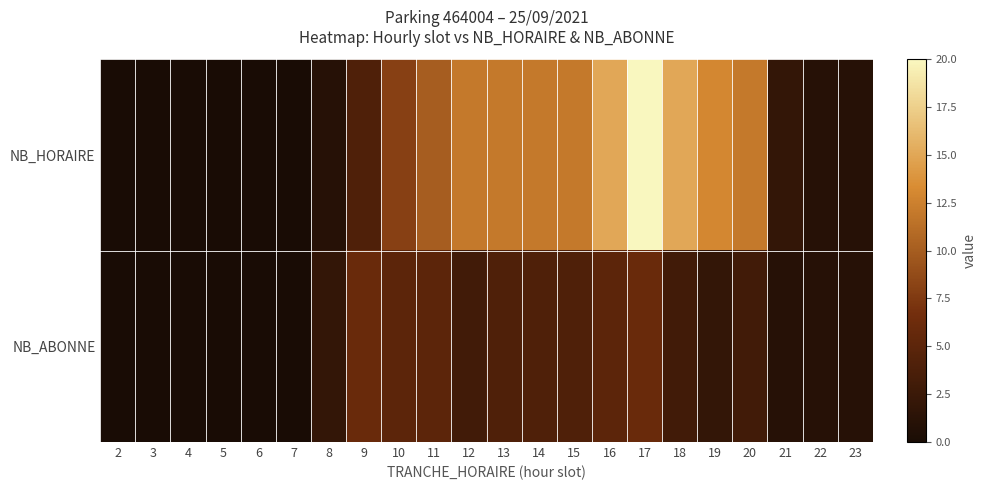

At how many categories does at least one series exceed 2?

12